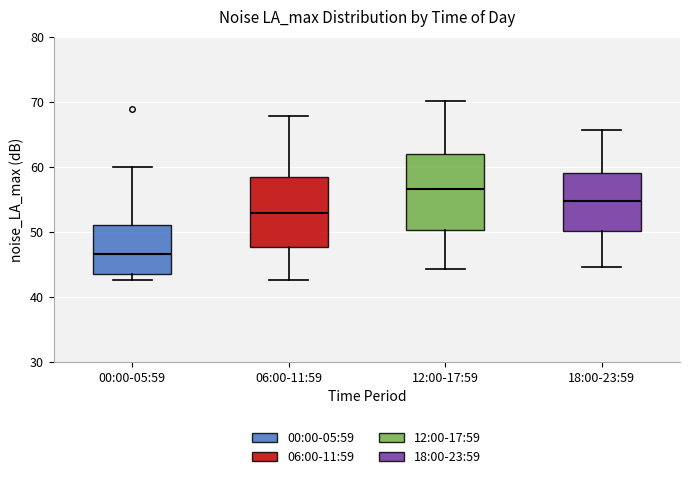

Reading left to right, read every box against the y-axis: the position of its median line, the range the box covers, and the ends of its whiskers. The values are not printed on the chart, so give them approximately, as read against the axis.

00:00-05:59: median 47, box 44 to 51, whiskers 43 to 60
06:00-11:59: median 53, box 48 to 58, whiskers 43 to 68
12:00-17:59: median 57, box 50 to 62, whiskers 44 to 70
18:00-23:59: median 55, box 50 to 59, whiskers 45 to 66